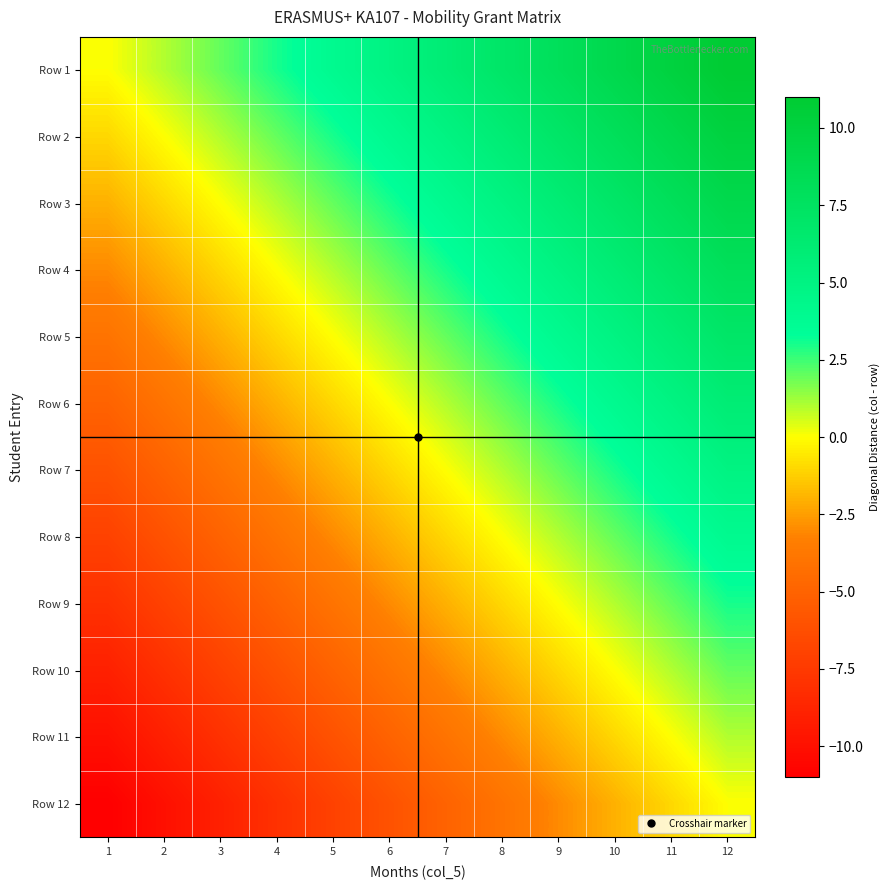

Between 12 and 11, which is larger?

12